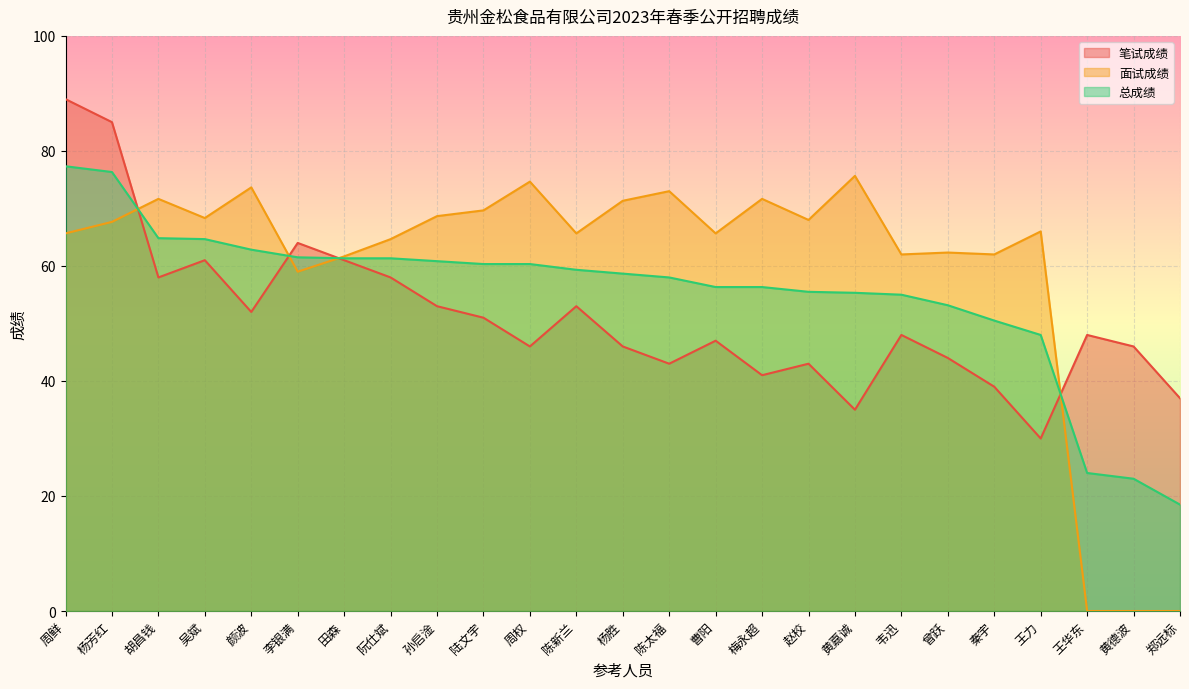

How many interior local peaks does the 面试成绩 series have?

8